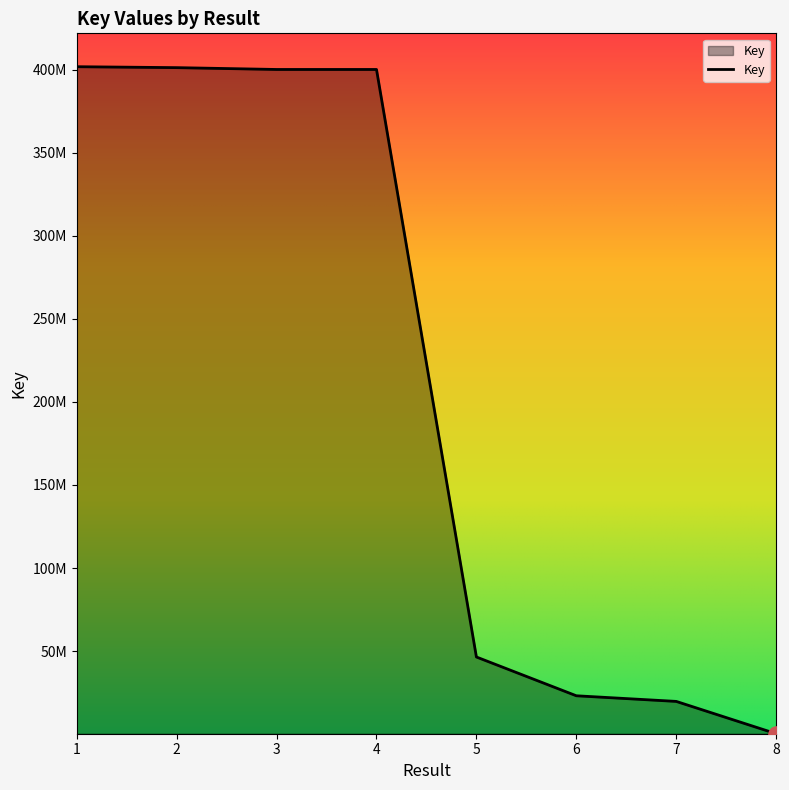

Does the chart have visible grid lines?

No